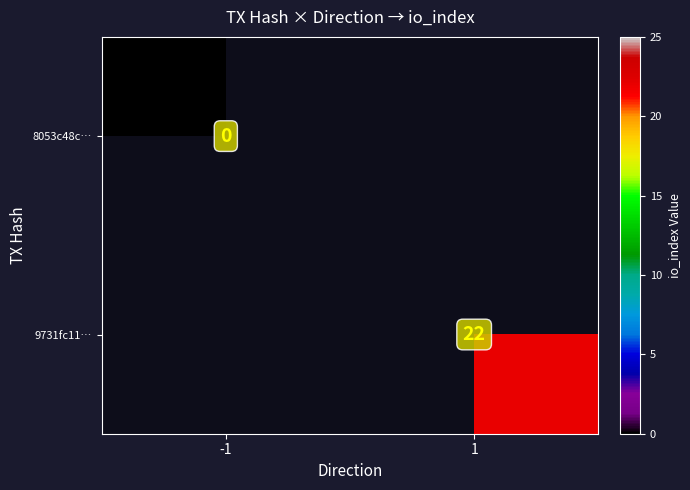

True or false: 9731fc11… has a value of 22 at 1.

True